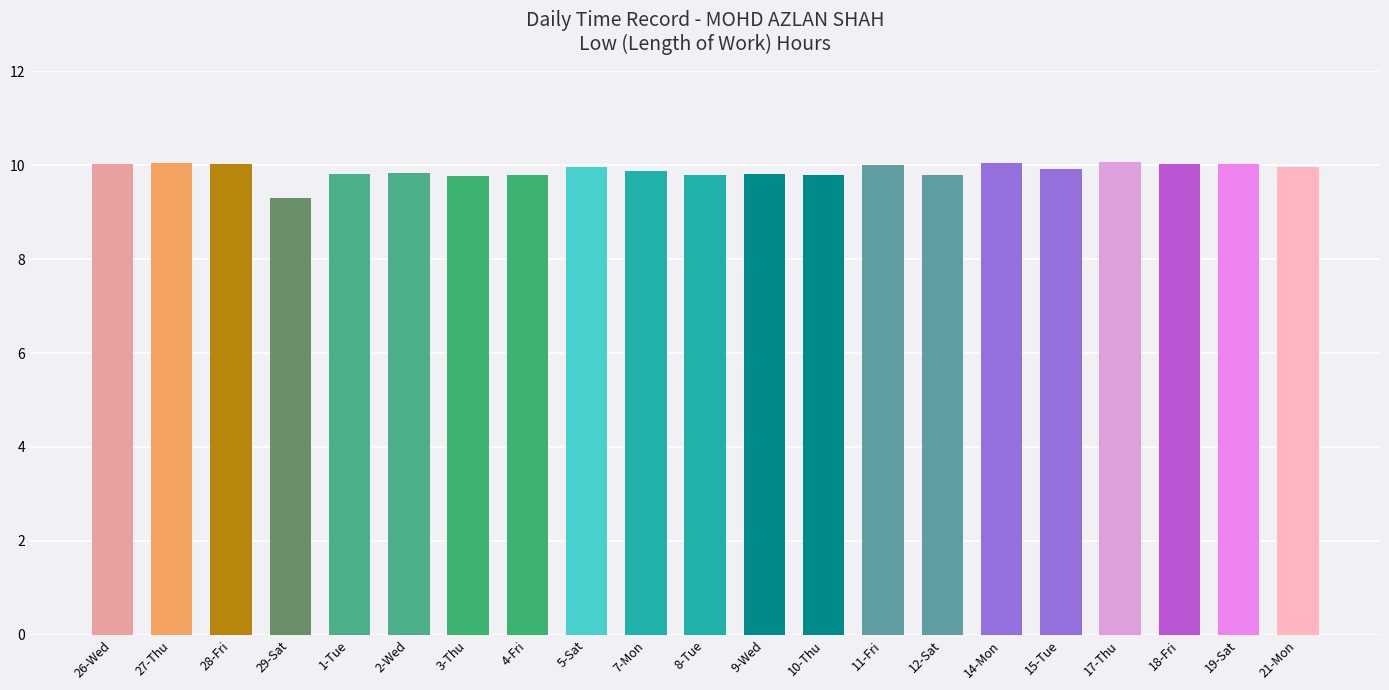

What is the label of the 6th bar from the left?

2-Wed